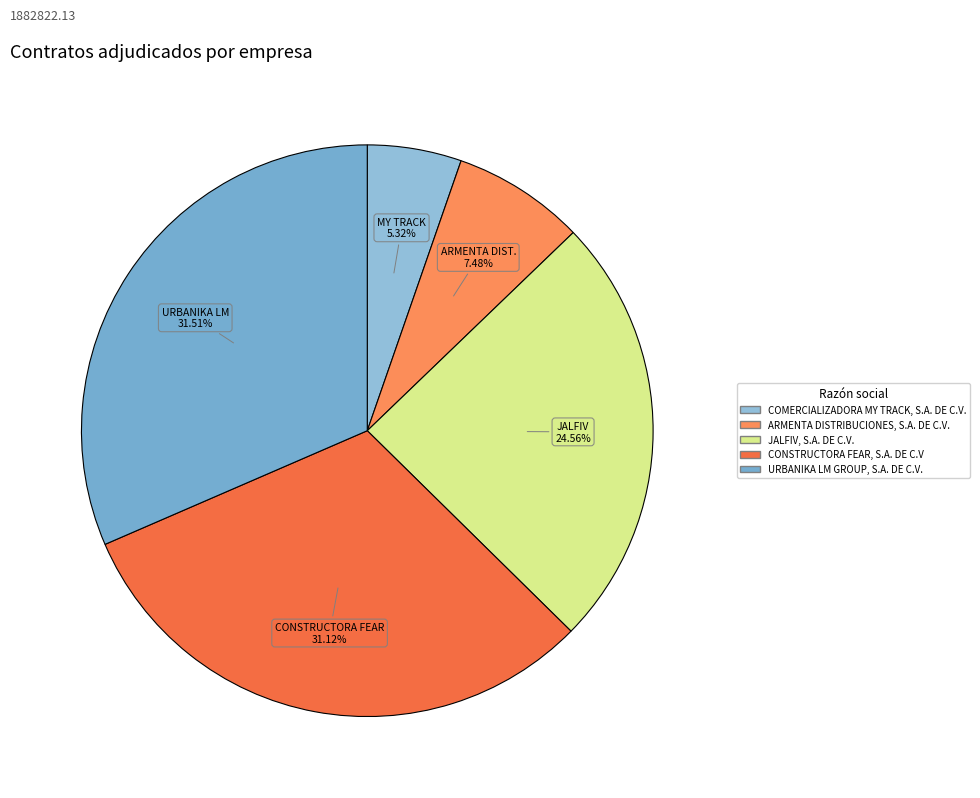

What percentage is the CONSTRUCTORA FEAR, S.A. DE C.V slice, to the nearest percent?

31%